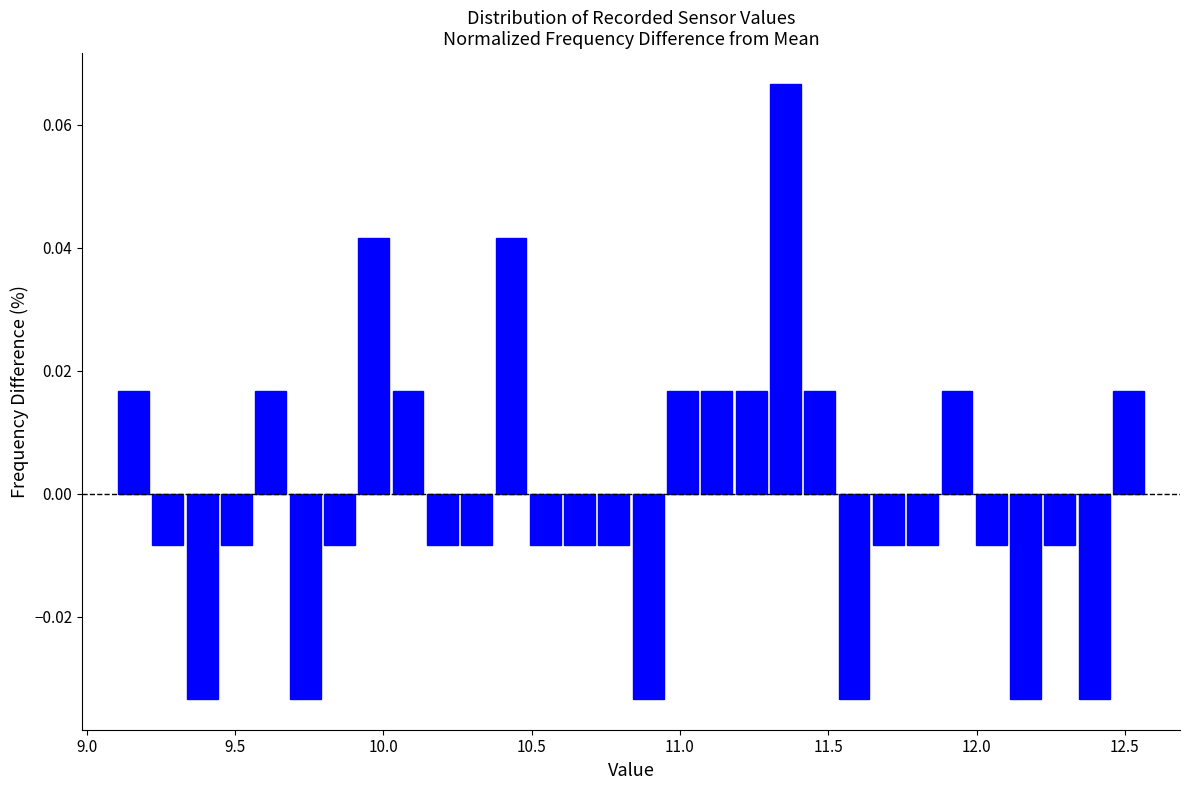

Around what value on the x-axis is the tallest bar? Give the approximate position of its centre, as read against the axis.

11.35